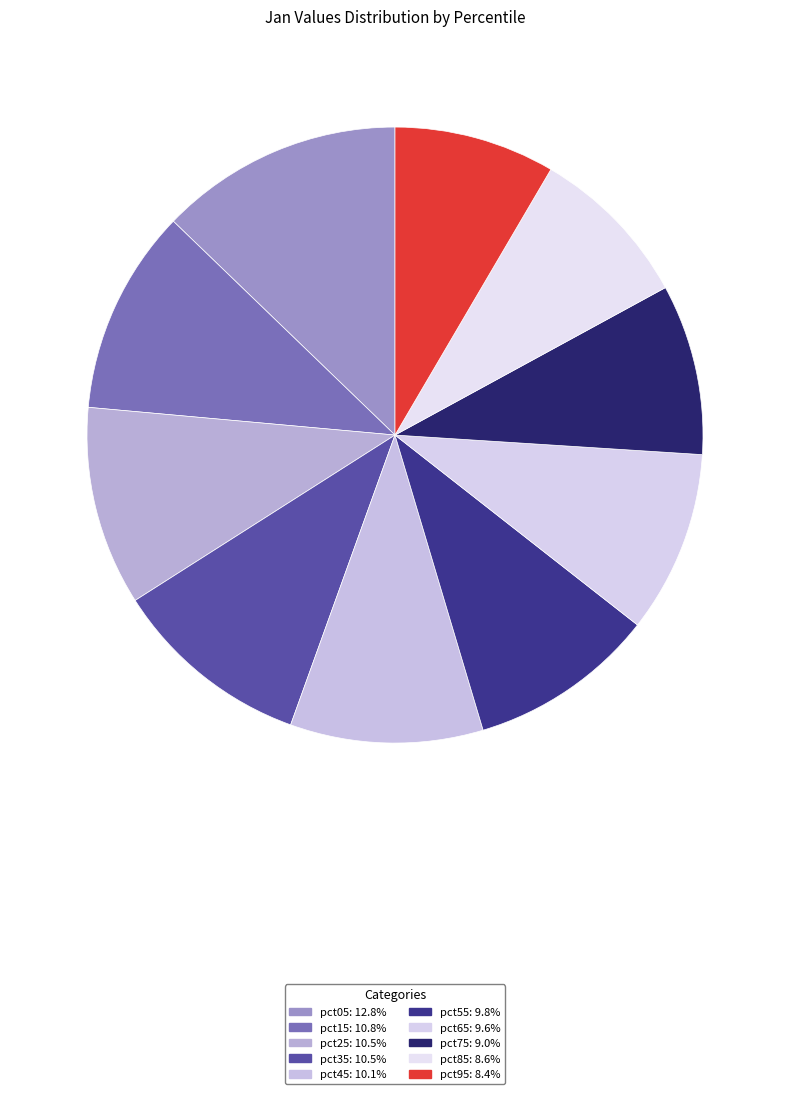

To the nearest percent, what is the difference between the largest and smallest slice percentages?

4%